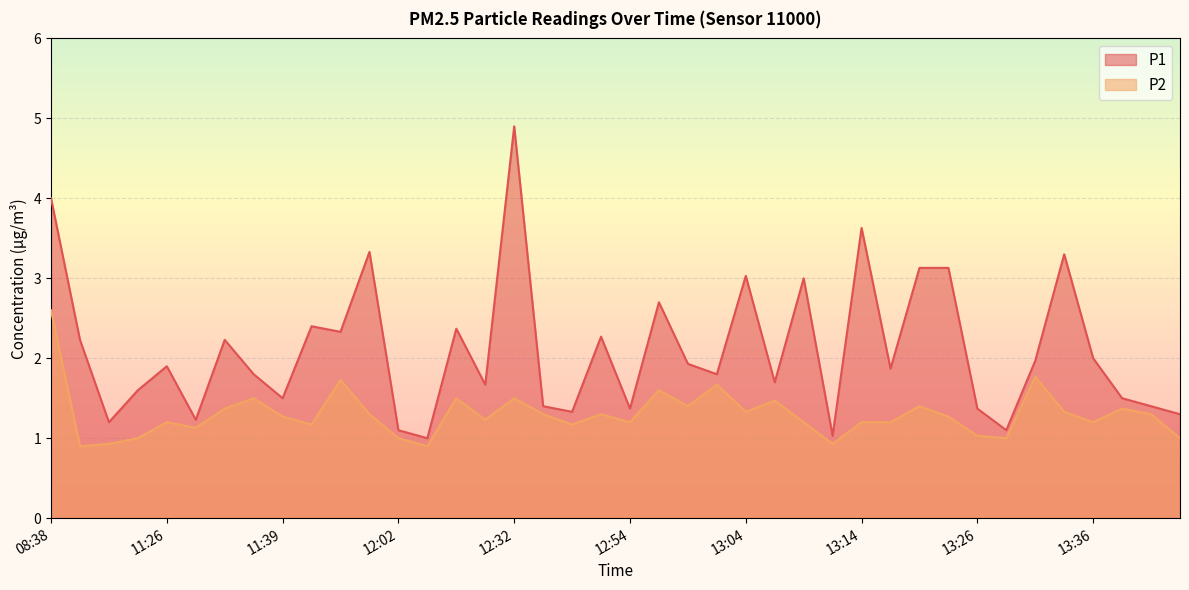

How many interior local valleys does the P2 series have?

12